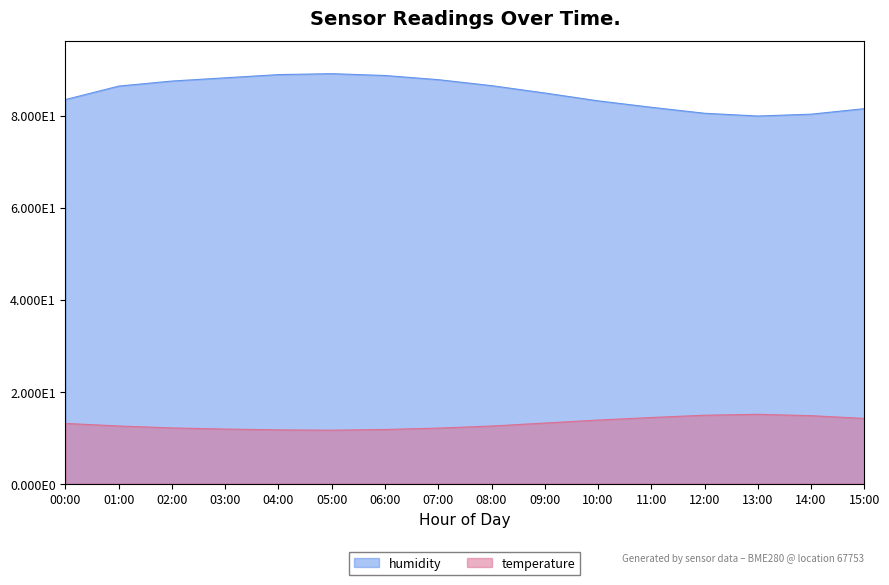

Reading right to left, extract all data points from this chart.

temperature: 15:00=14.2	14:00=14.8	13:00=15.1	12:00=14.9	11:00=14.4	10:00=13.8	09:00=13.2	08:00=12.6	07:00=12.1	06:00=11.8	05:00=11.7	04:00=11.7	03:00=11.9	02:00=12.1	01:00=12.6	00:00=13.1
humidity: 15:00=81.5	14:00=80.3	13:00=79.9	12:00=80.5	11:00=81.8	10:00=83.2	09:00=84.9	08:00=86.5	07:00=87.8	06:00=88.7	05:00=89.1	04:00=88.9	03:00=88.2	02:00=87.5	01:00=86.4	00:00=83.5